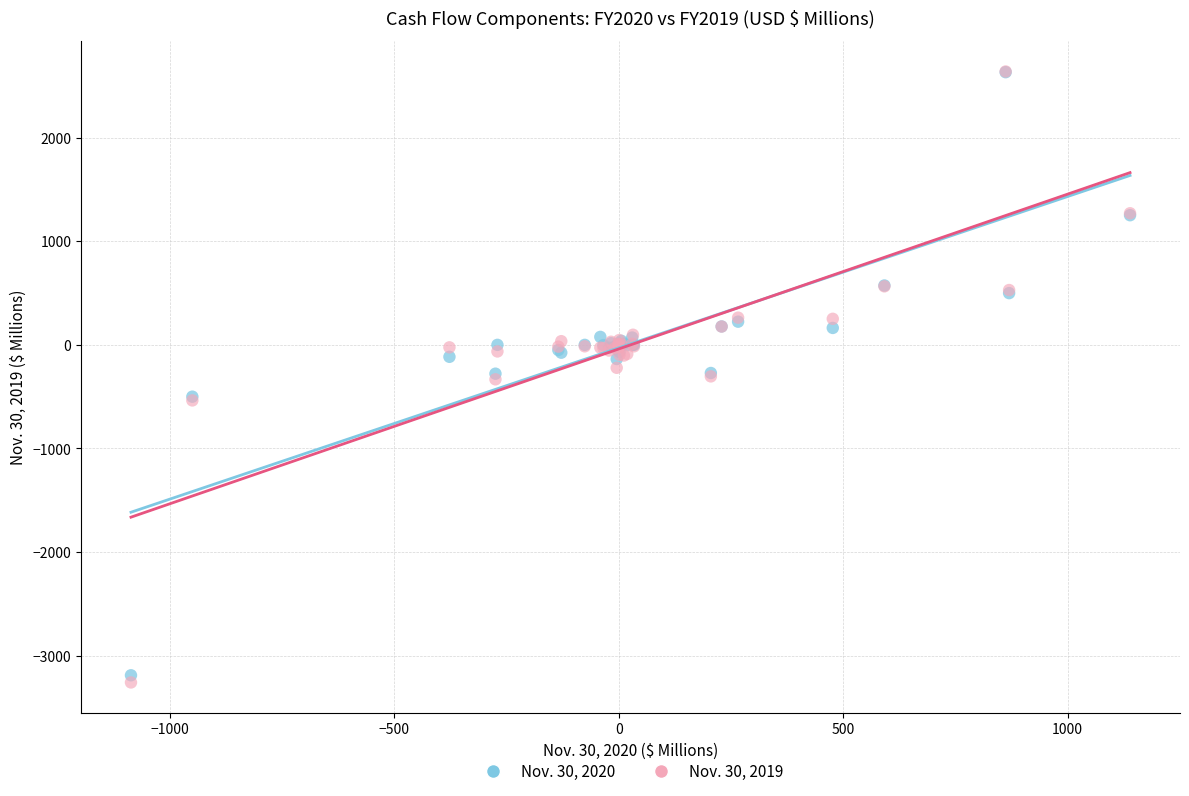

What are all the series names shown in the legend?

Nov. 30, 2020, Nov. 30, 2019